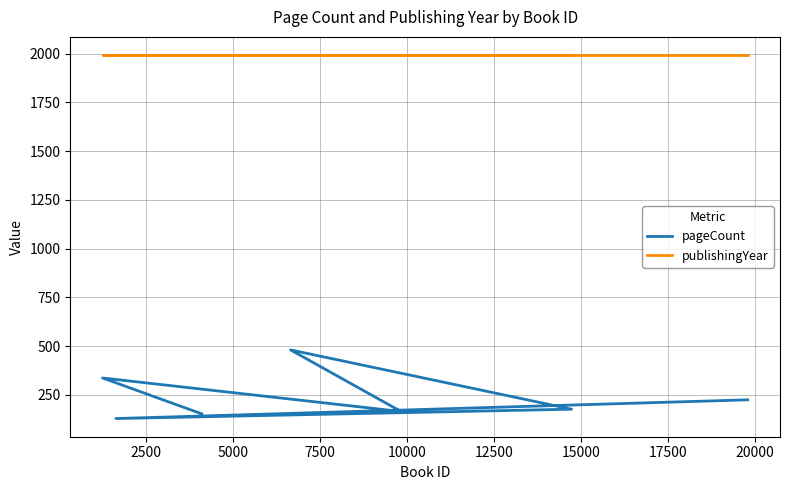

Reading left to right, what are all the values shown in this chart?

pageCount: 224	128	176	480	164	336	152
publishingYear: 1992	1992	1992	1992	1992	1992	1992